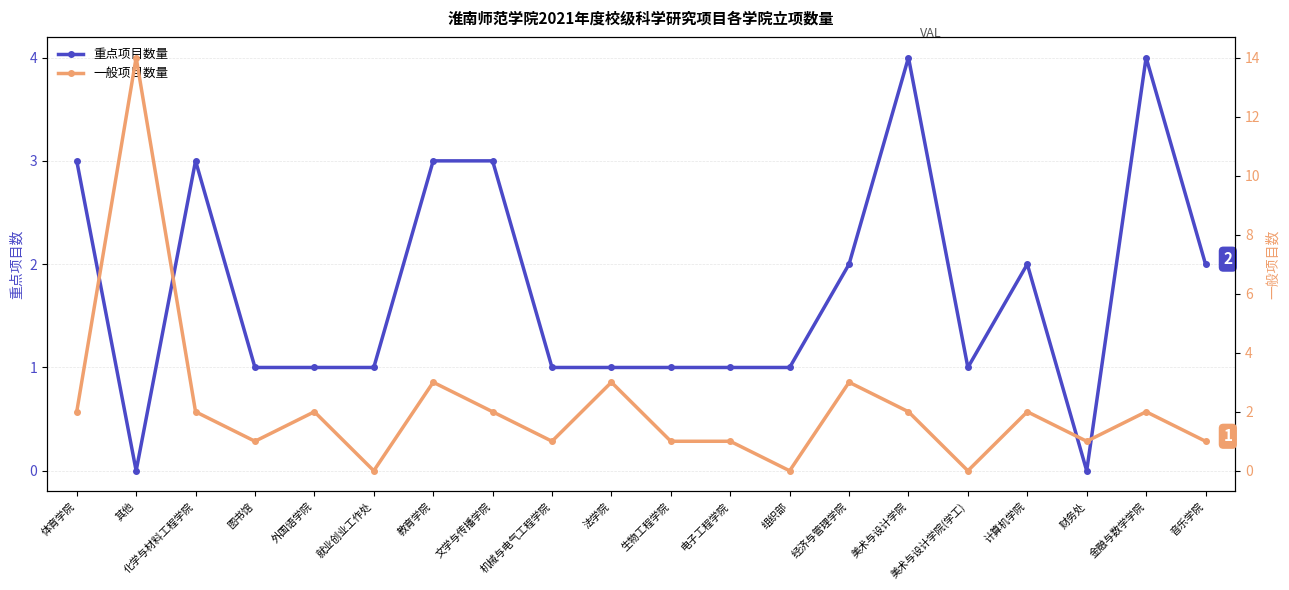

Reading left to right, list all the values displayed in this chart.

重点项目数量: 体育学院=3	其他=0	化学与材料工程学院=3	图书馆=1	外国语学院=1	就业创业工作处=1	教育学院=3	文学与传播学院=3	机械与电气工程学院=1	法学院=1	生物工程学院=1	电子工程学院=1	组织部=1	经济与管理学院=2	美术与设计学院=4	美术与设计学院(学工)=1	计算机学院=2	财务处=0	金融与数学学院=4	音乐学院=2
一般项目数量: 体育学院=2	其他=14	化学与材料工程学院=2	图书馆=1	外国语学院=2	就业创业工作处=0	教育学院=3	文学与传播学院=2	机械与电气工程学院=1	法学院=3	生物工程学院=1	电子工程学院=1	组织部=0	经济与管理学院=3	美术与设计学院=2	美术与设计学院(学工)=0	计算机学院=2	财务处=1	金融与数学学院=2	音乐学院=1